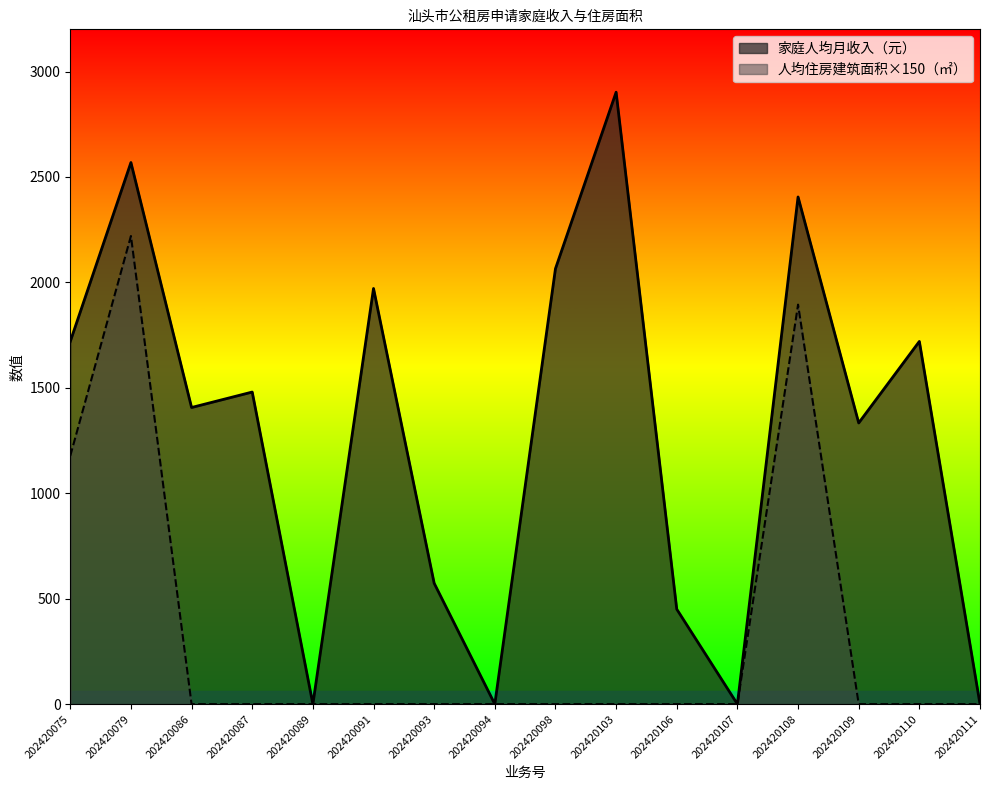

Reading left to right, extract all data points from this chart.

家庭人均月收入（元）: 1720.0	2568.4	1406.7	1480.0	0.0	1971.1	573.3	0.0	2064.8	2901.8	450.2	0.0	2405.1	1333.3	1720.0	0.0
人均住房建筑面积（㎡）: 1177.5	2220.0	0.0	0.0	0.0	0.0	0.0	0.0	0.0	0.0	0.0	0.0	1894.5	0.0	0.0	0.0